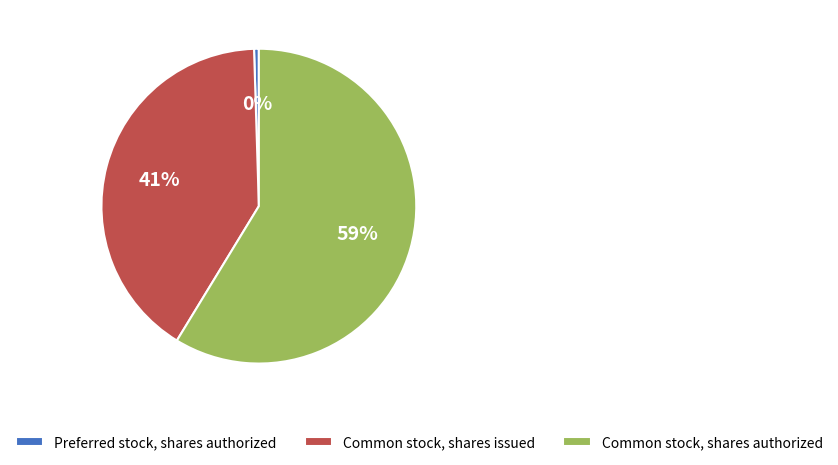

Does Common stock, shares authorized represent more than half of the total?

Yes